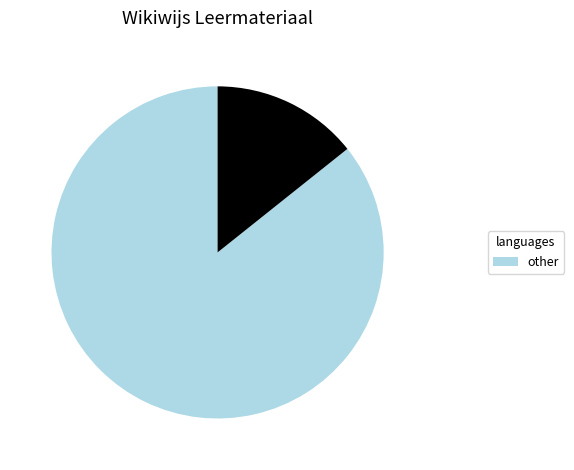

Does any single category account for the majority?

Yes